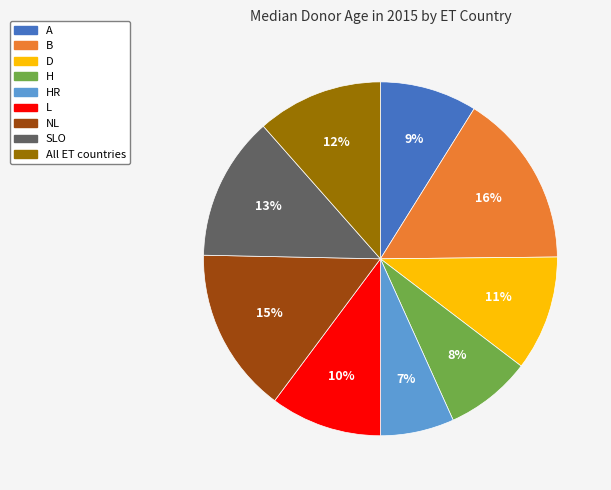

Is there a majority slice in this chart?

No